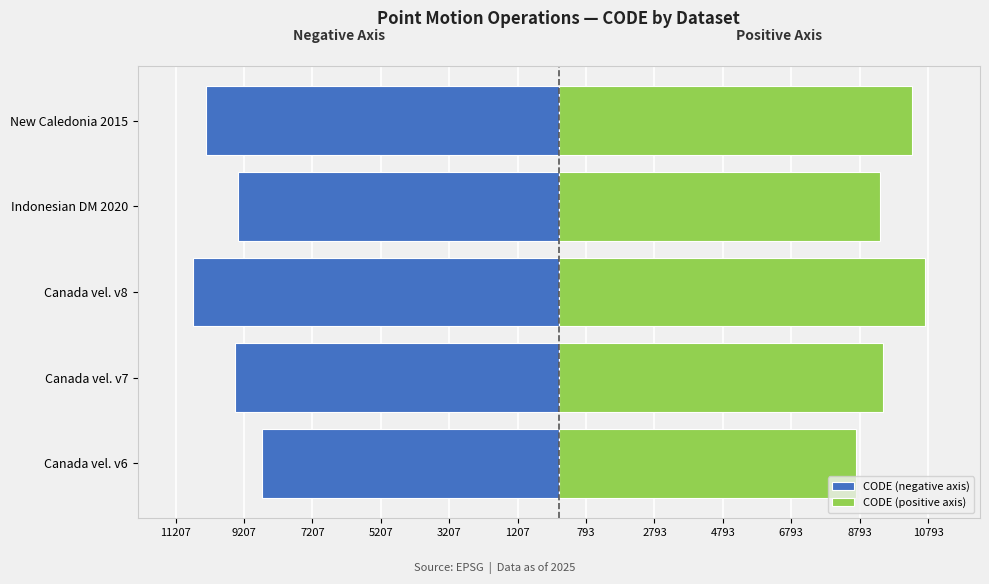

Are the bars horizontal?

Yes